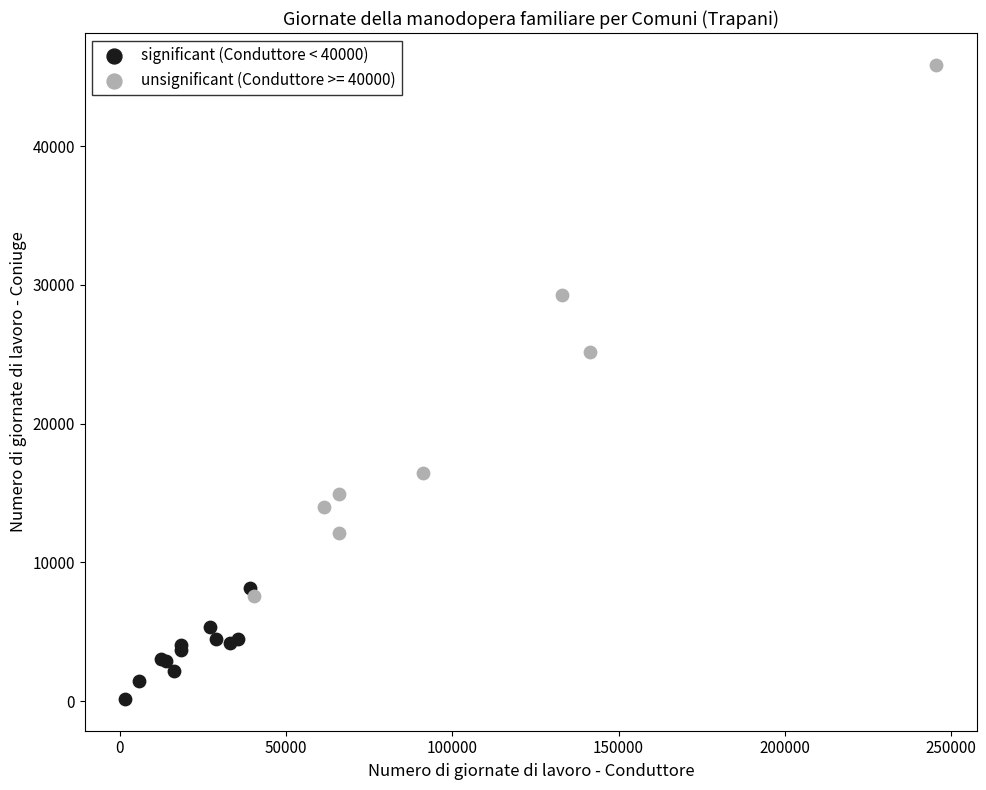

Which series reaches the maximum Y coordinate?

unsignificant (Conduttore >= 40000)